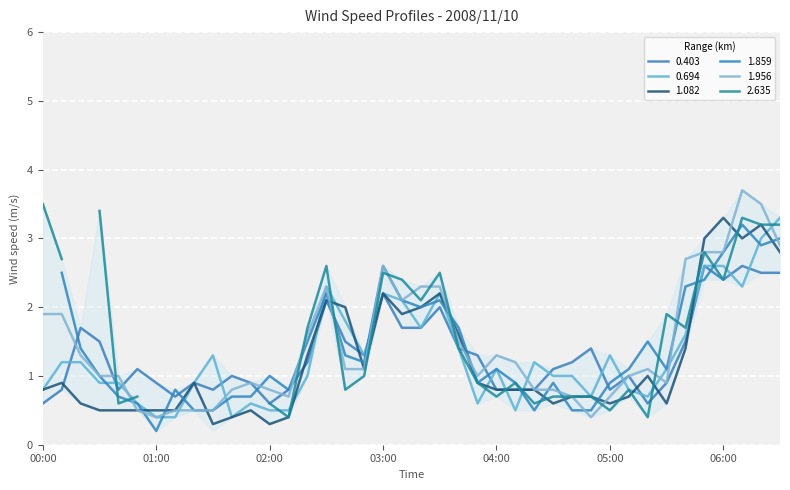

What position from the right is 2008/11/10 00:10?

39